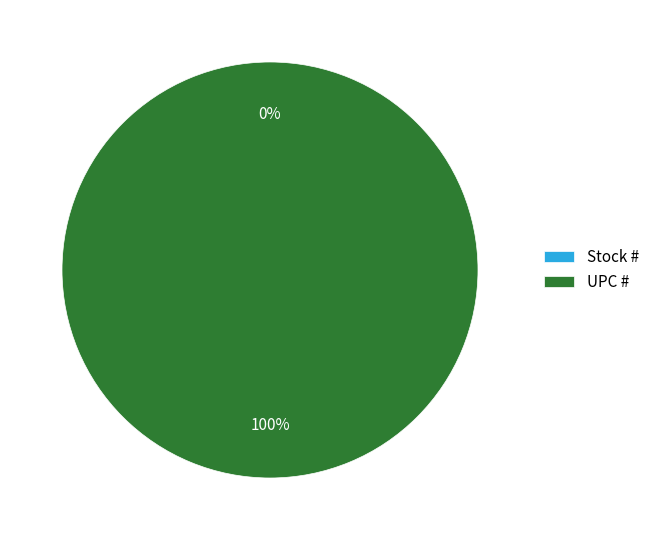

Which has a higher value, UPC # or Stock #?

UPC #